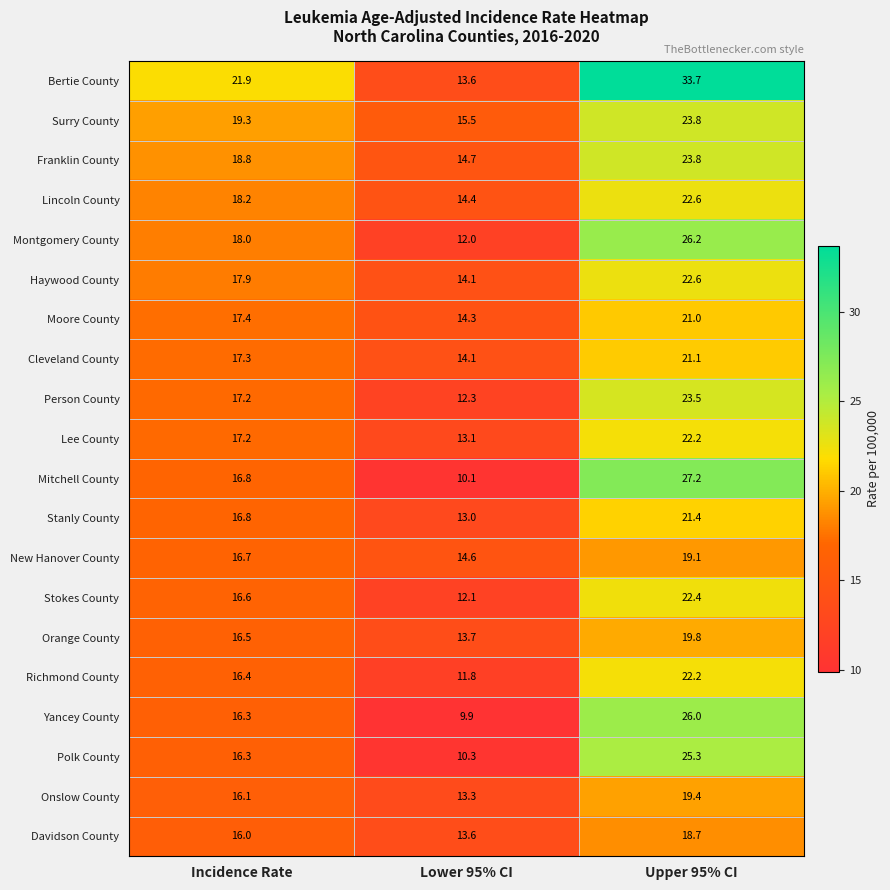

Is it true that Richmond County equals 13.4 at Upper 95% CI?

False